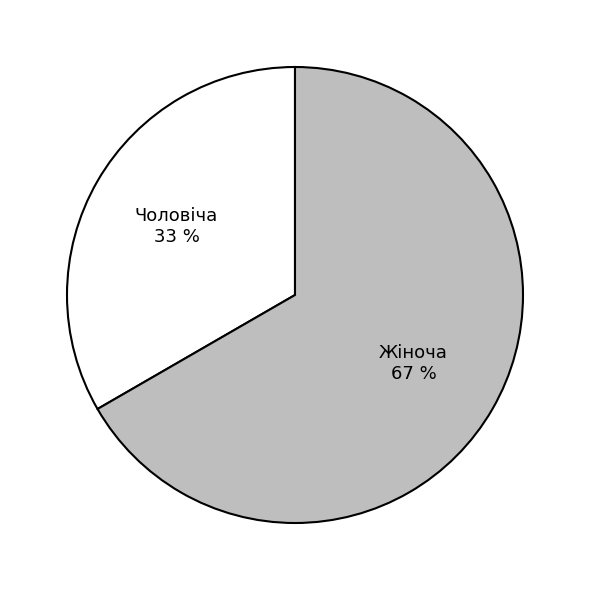

To the nearest percent, what is the combined percentage of Жіноча and Чоловіча?

100%